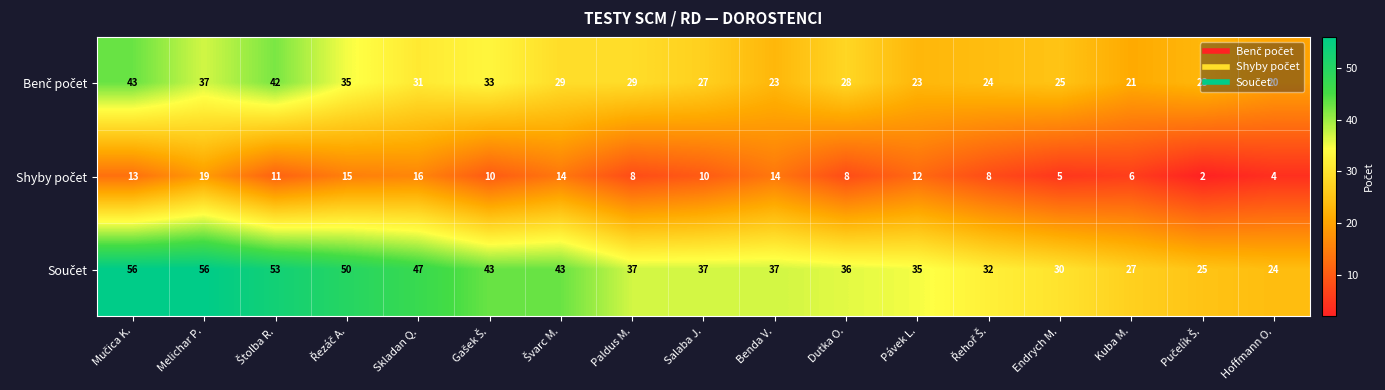

At how many categories does at least one series exceed 41?

7